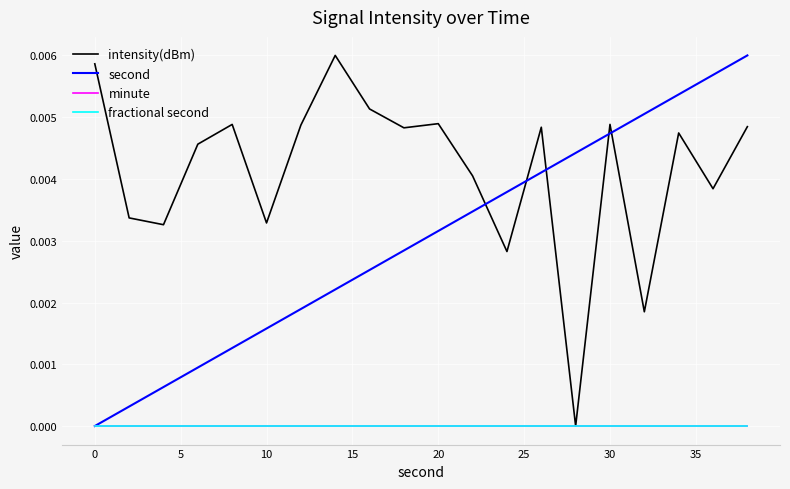

True or false: intensity(dBm) has more than 2 points higher than both neighbors.

True